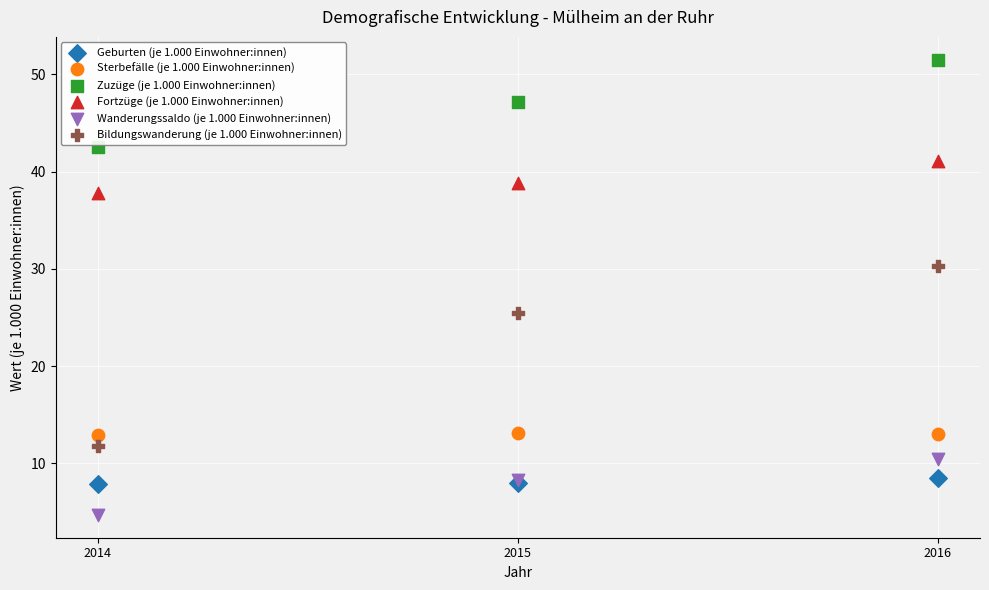

What is the X range (max minus min) for the scatter plot?

2.0